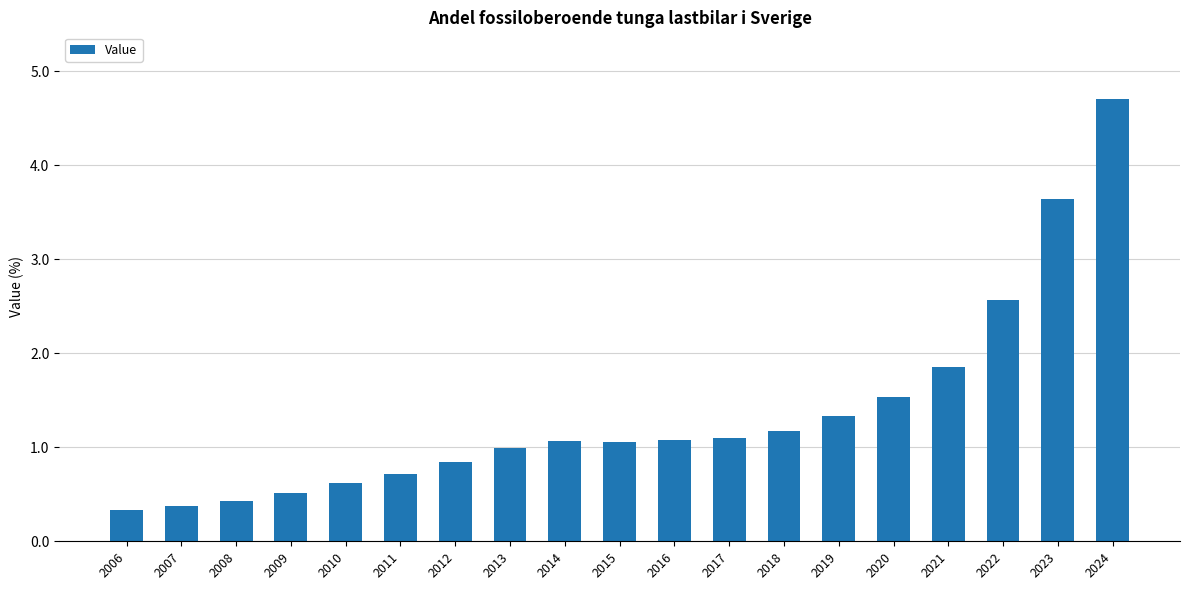

Is it true that the value at 2019 is 0.7?

False